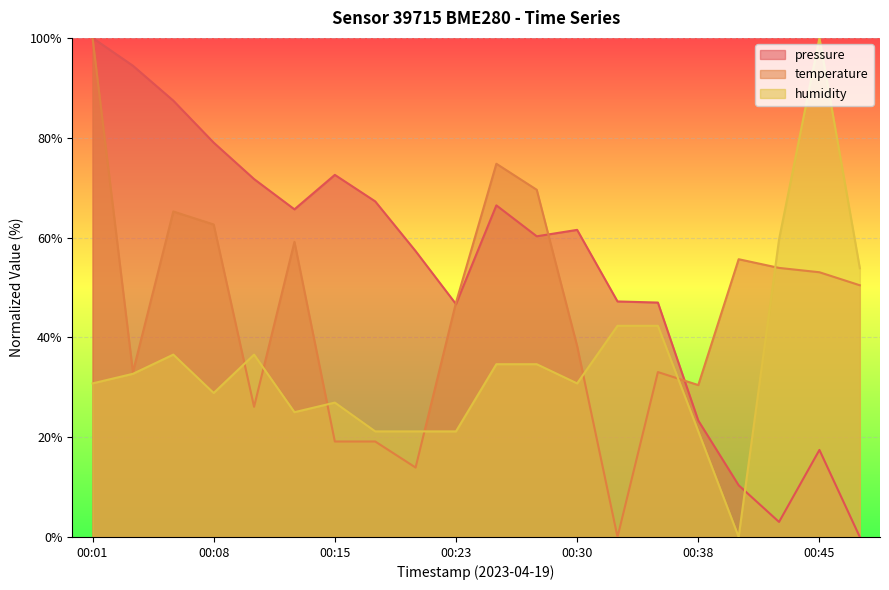

What is the highest value of the temperature series?

100.0